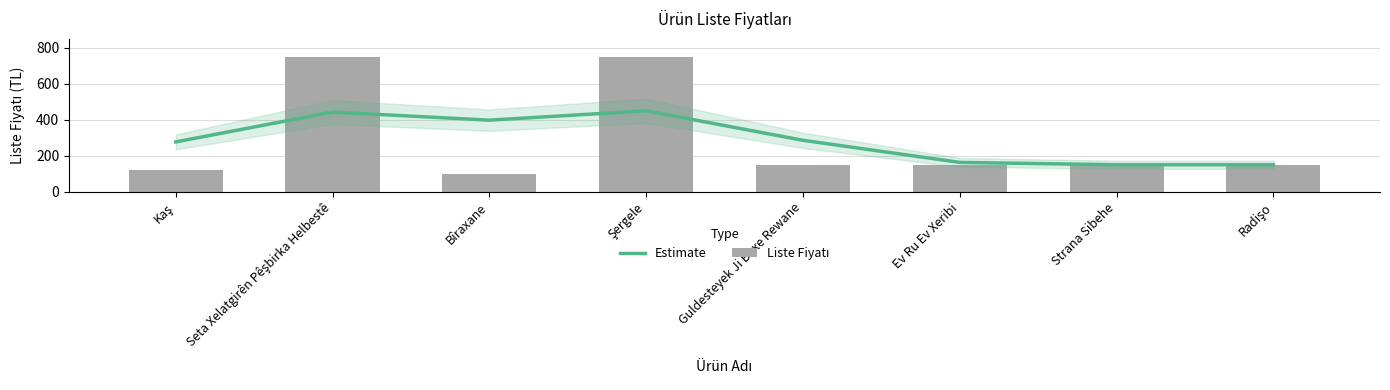

How many data points in Liste Fiyatı are less than 150?

2